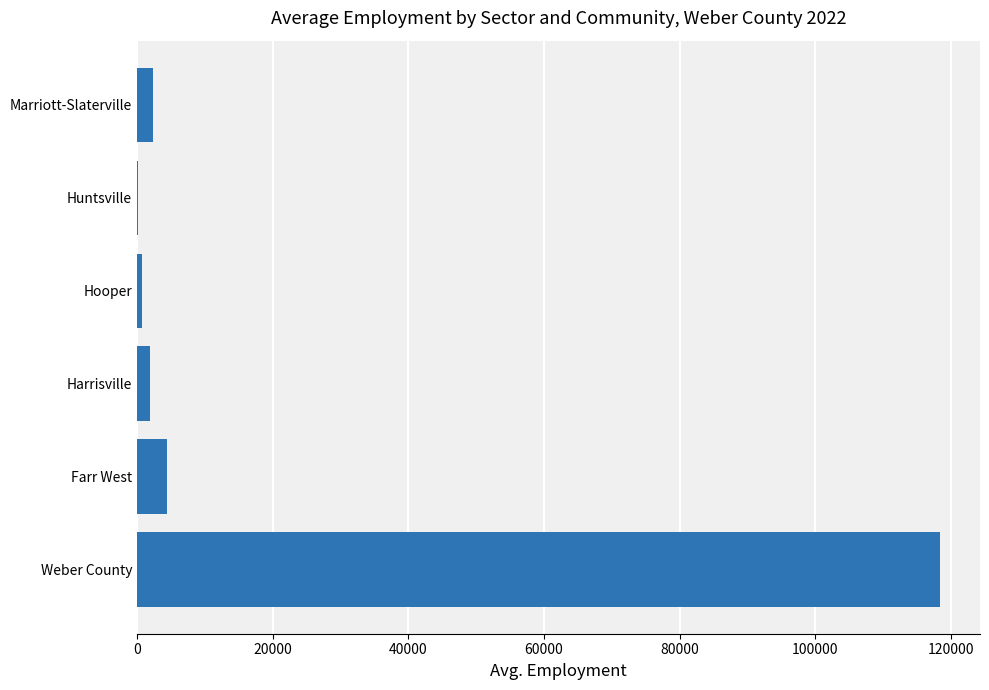

Are the bars grouped side by side (vs. stacked)?

No